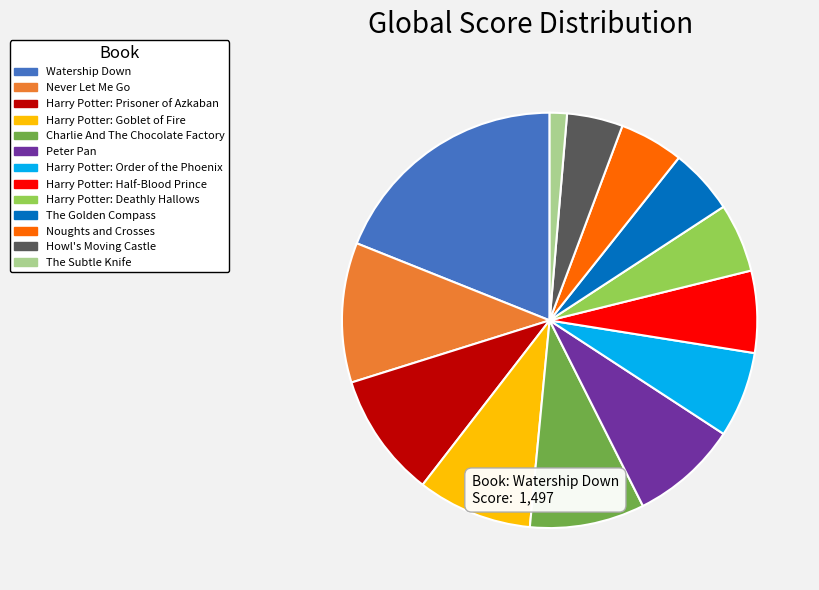

Is the sum of Harry Potter: Goblet of Fire and Watership Down greater than half?

No